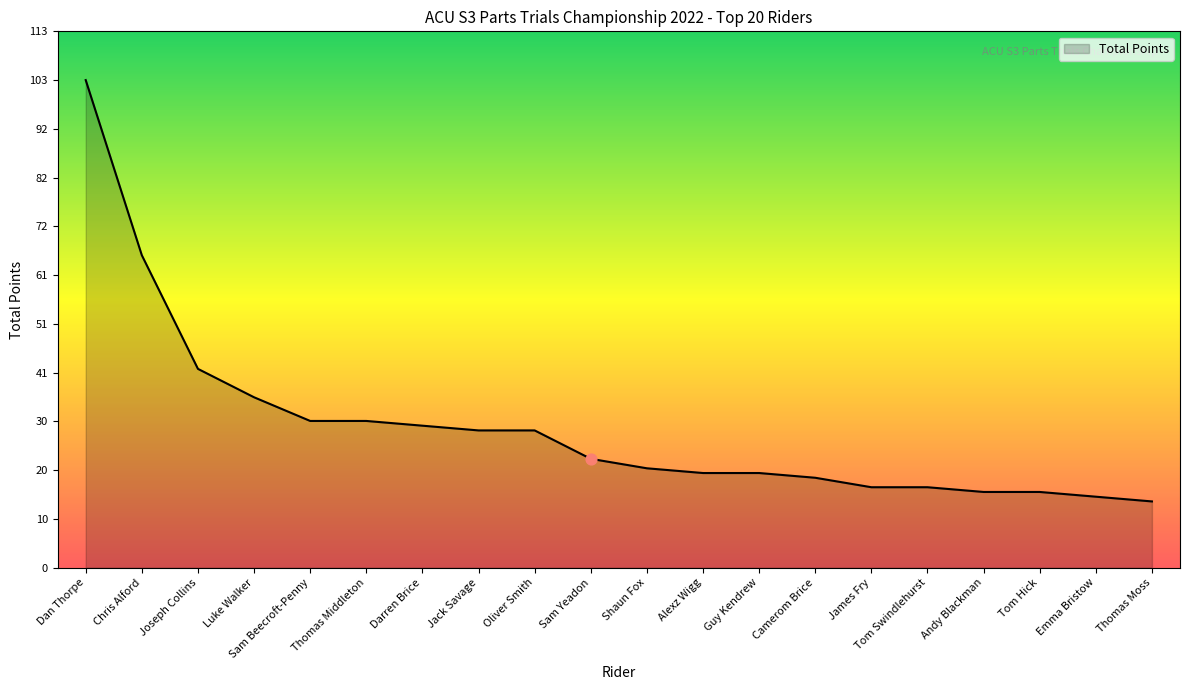

What is the change in value from Darren Brice to Emma Bristow?

-15